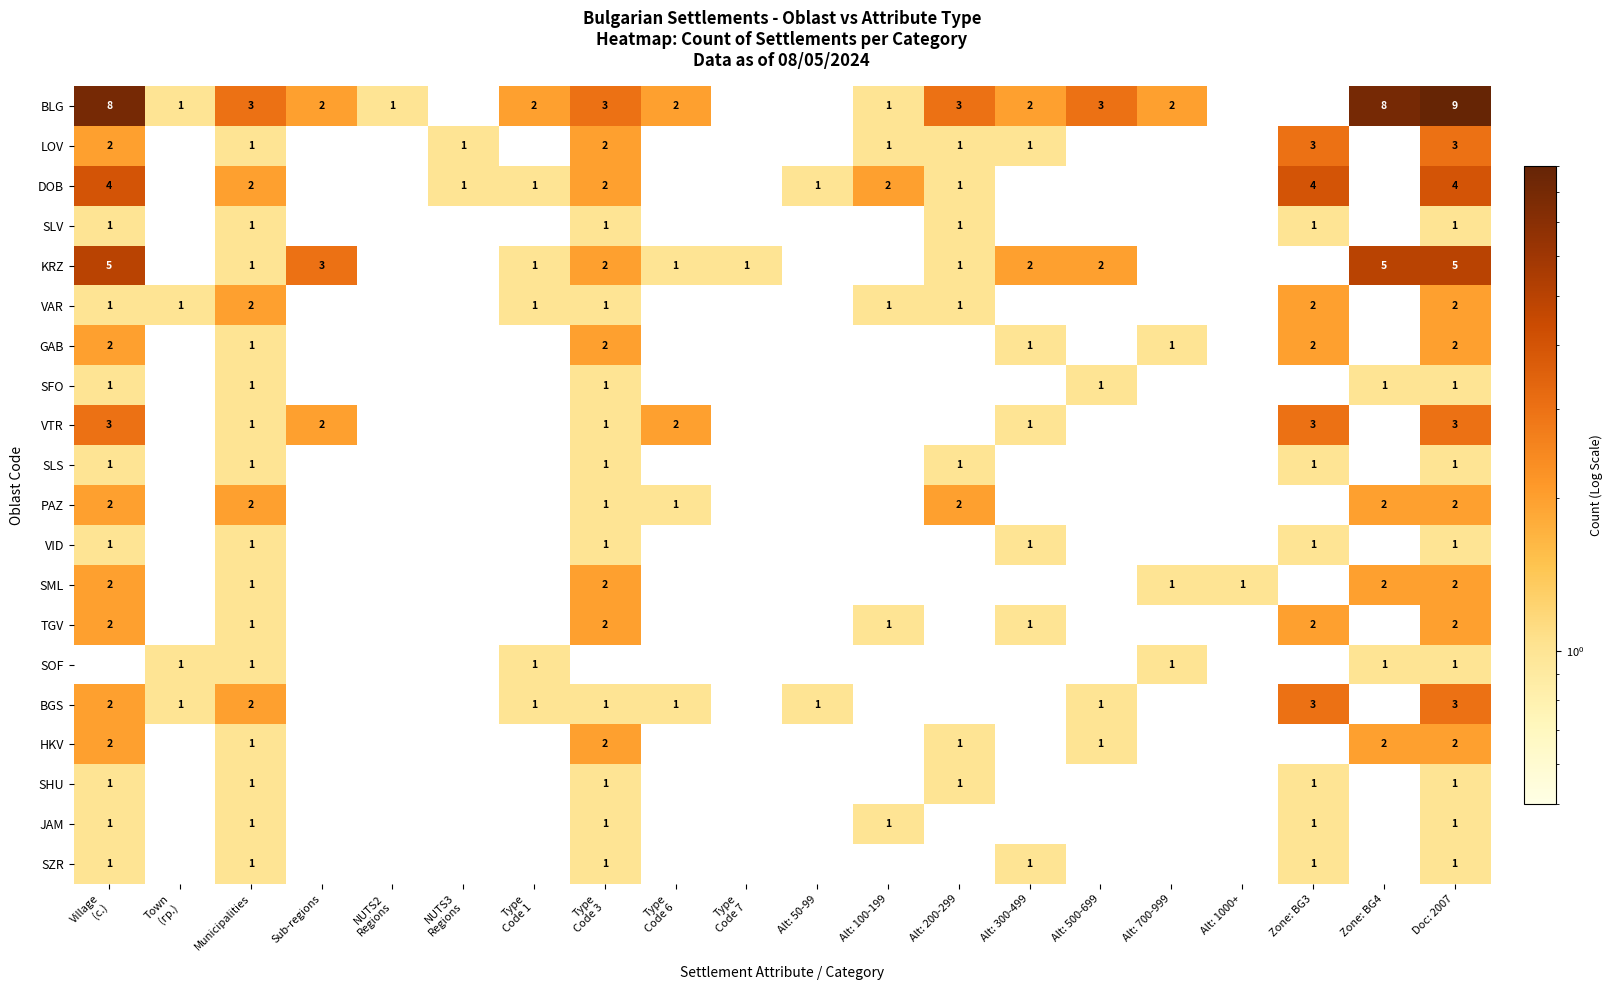

How many distinct data groups are displayed?

20